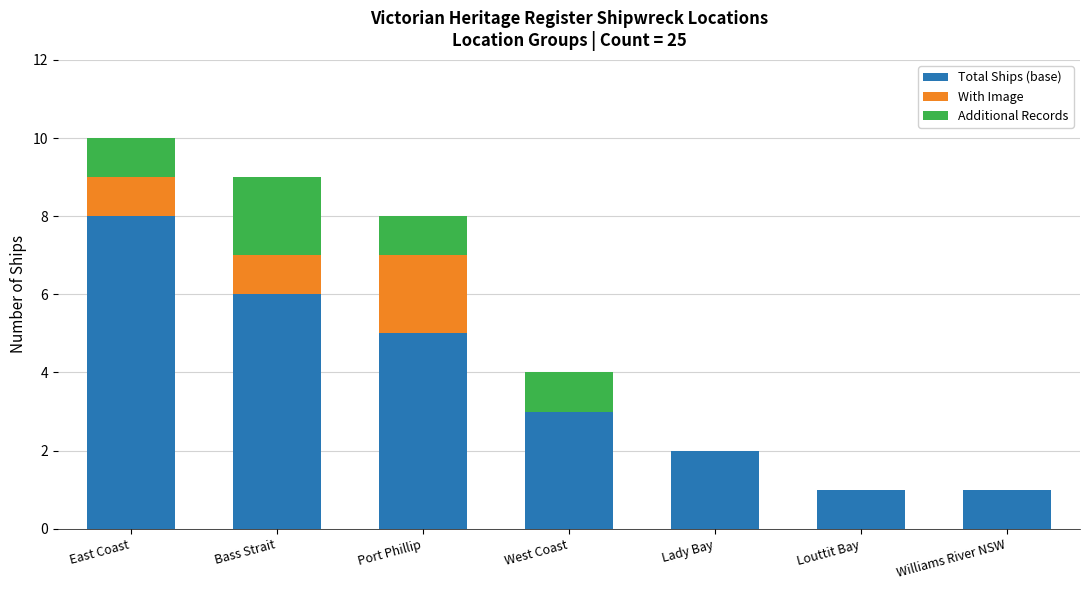

What are all the series names shown in the legend?

Total Ships (base), With Image, Additional Records